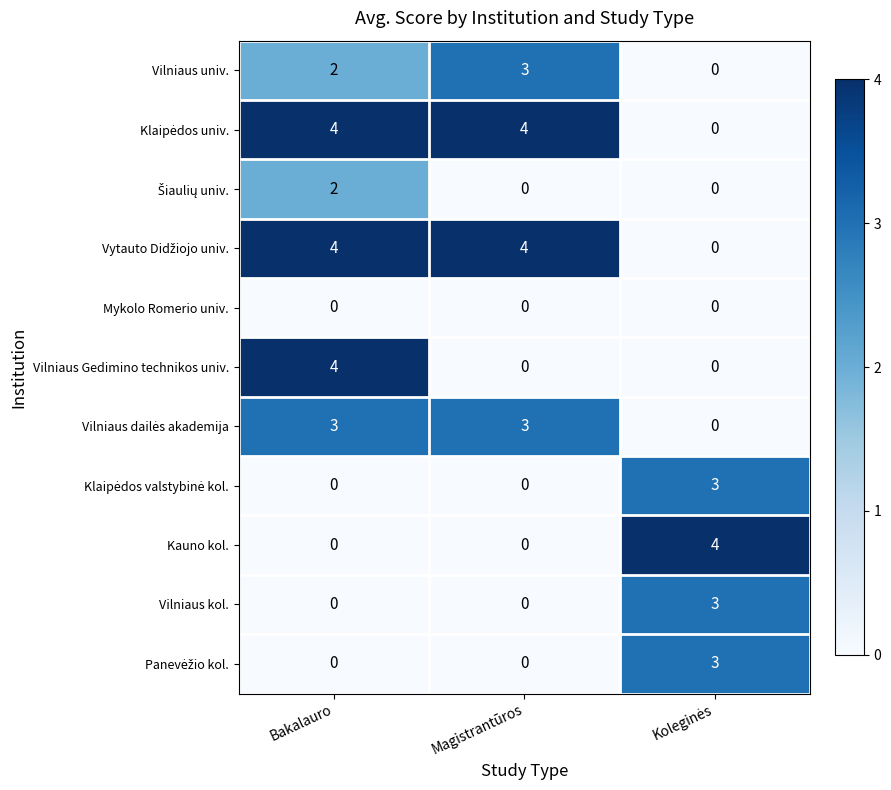

What is the difference between the highest and lowest values at Magistrantūros?

4